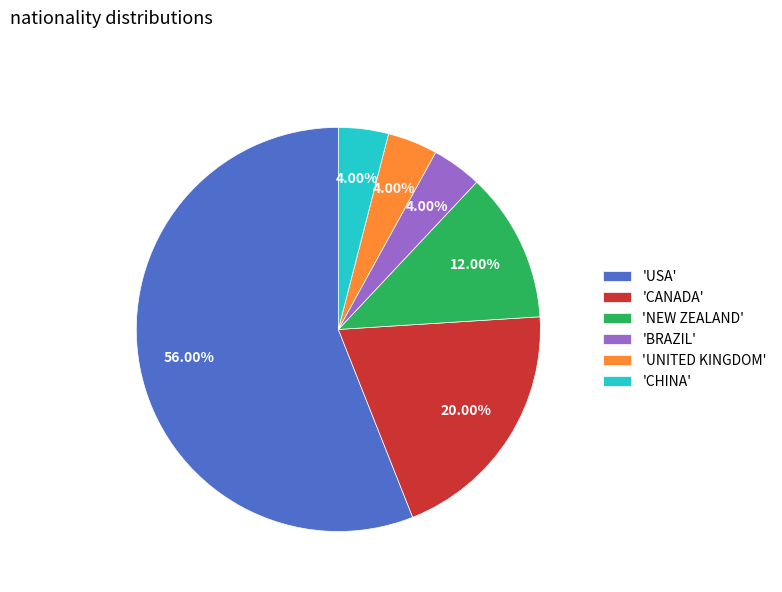

Which slice is the largest?

'USA'